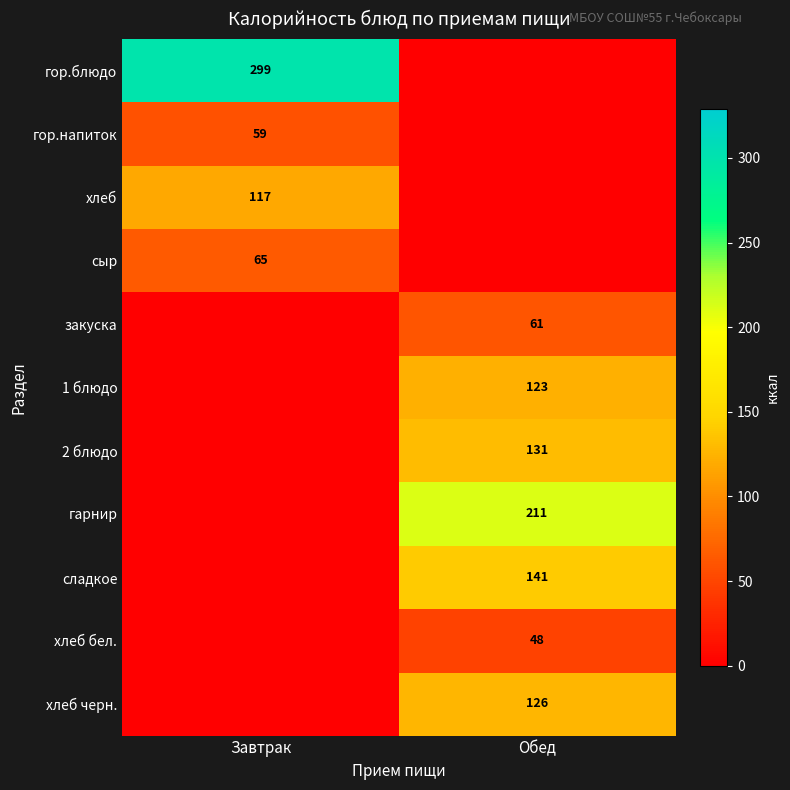

True or false: 1 блюдо has a value of 217 at Обед.

False